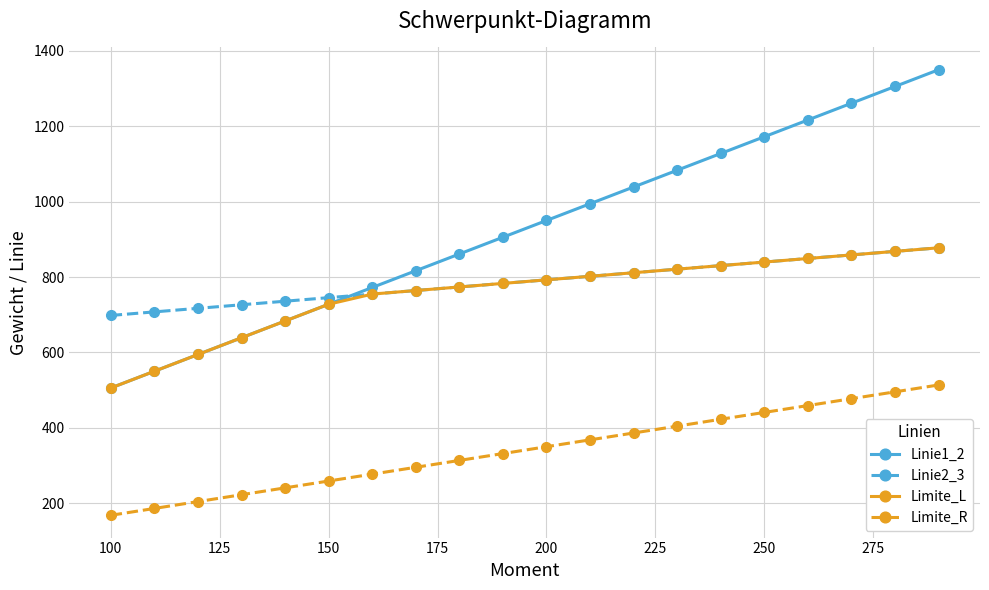

Reading left to right, extract all data points from this chart.

Linie1_2: 505.6	550.0	594.4	638.9	683.3	727.8	772.2	816.7	861.1	905.6	950.0	994.4	1038.9	1083.3	1127.8	1172.2	1216.7	1261.1	1305.6	1350.0
Linie2_3: 698.1	707.5	716.9	726.4	735.8	745.3	754.7	764.2	773.6	783.1	792.5	801.9	811.4	820.8	830.3	839.7	849.2	858.6	868.1	877.5
Limite_L: 505.6	550.0	594.4	638.9	683.3	727.8	754.7	764.2	773.6	783.1	792.5	801.9	811.4	820.8	830.3	839.7	849.2	858.6	868.1	877.5
Limite_R: 167.8	186.0	204.2	222.4	240.6	258.8	277.0	295.2	313.4	331.6	349.8	368.0	386.2	404.4	422.6	440.8	459.0	477.2	495.4	513.6